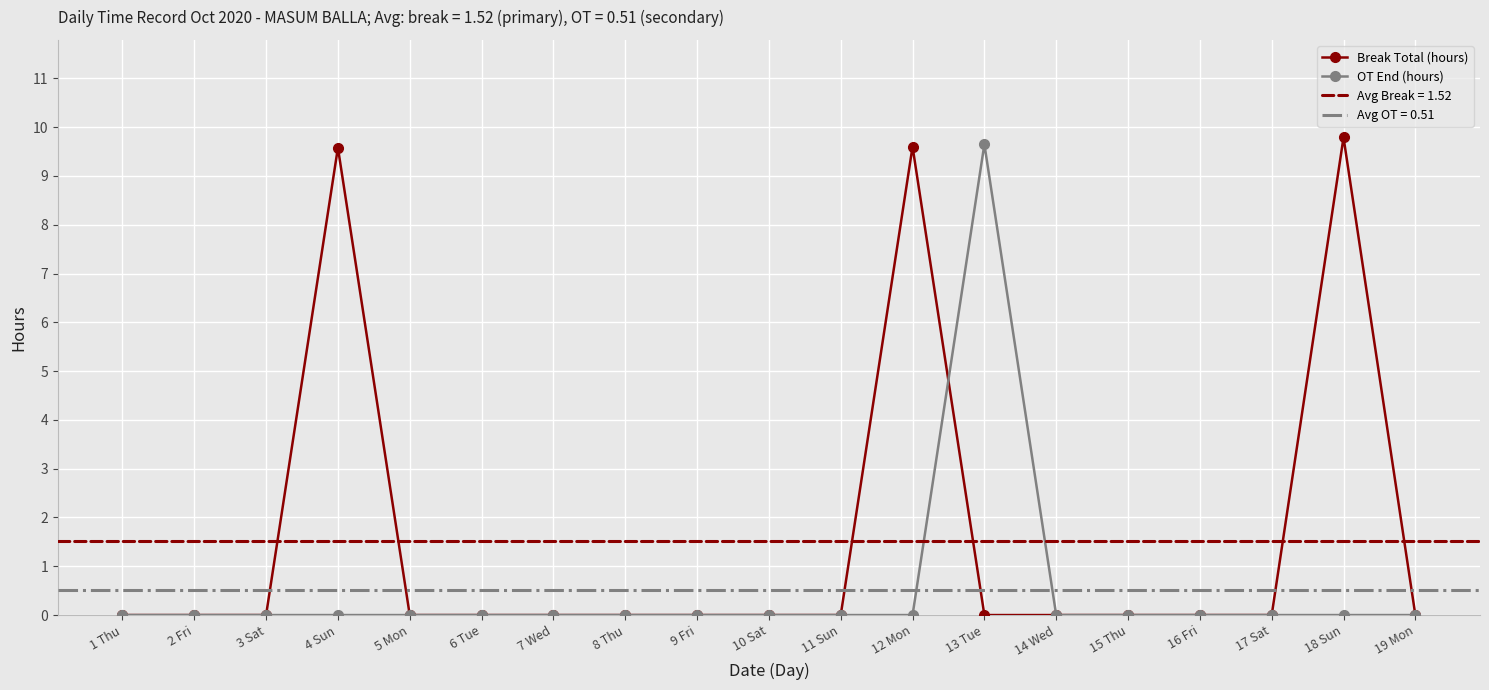

The value of Break Total (hours) at 19 Mon is 0.0. True or false?

True